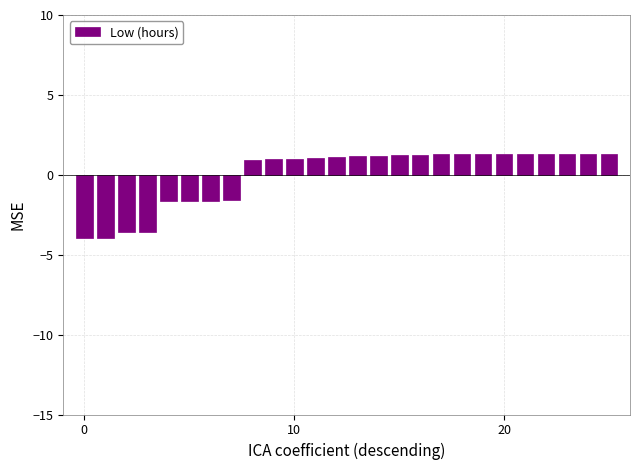

How many series are shown in this chart?

1